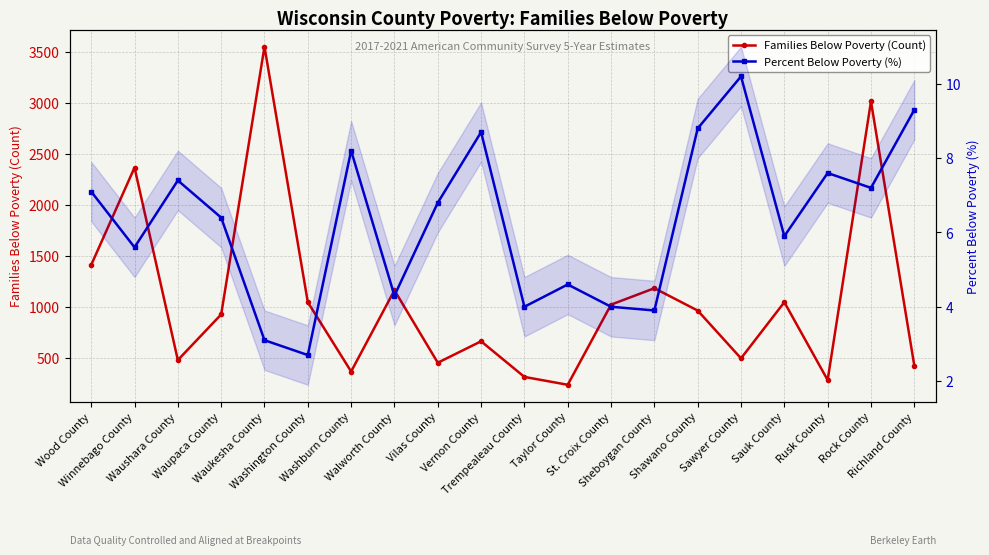

Where does the Percent Below Poverty (%) series first go above 6?

Wood County